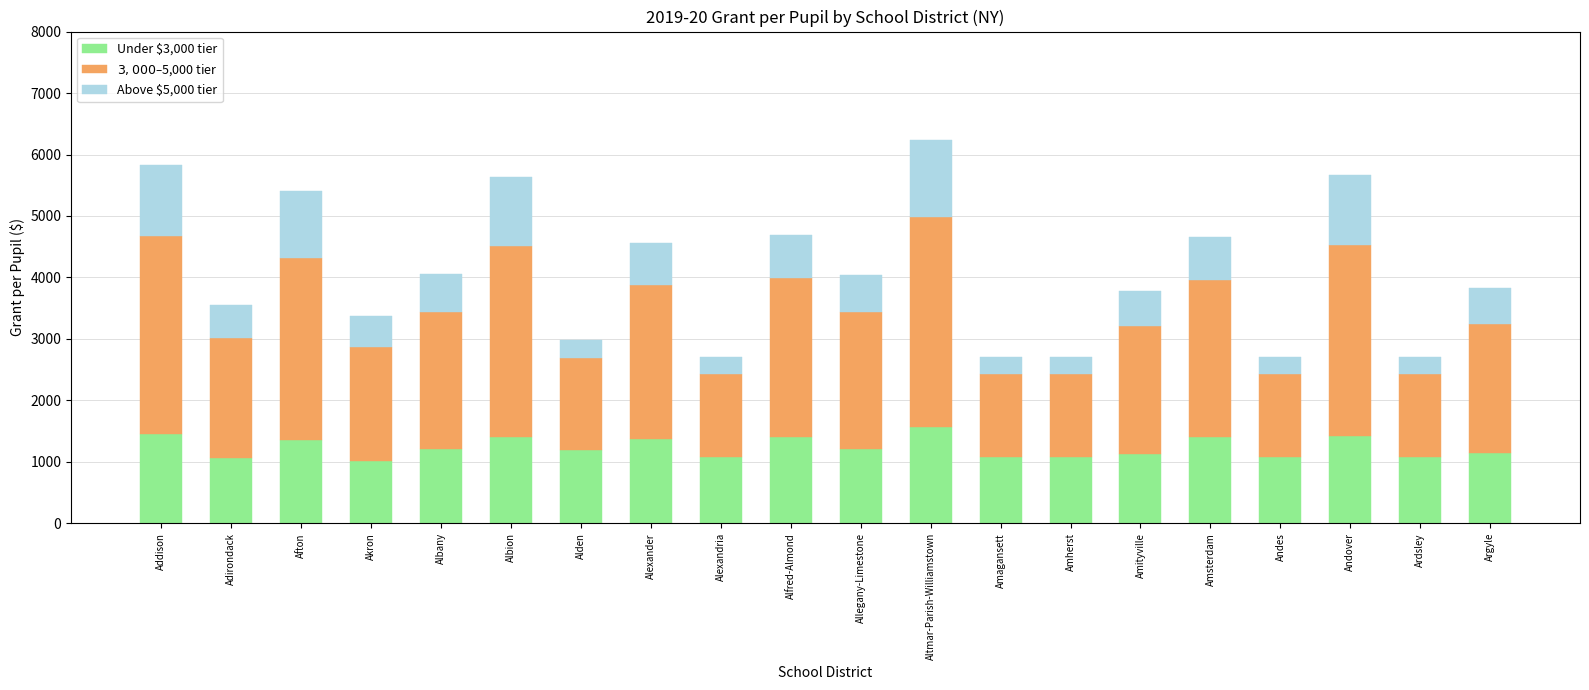

What is the highest value of the Under $3,000 tier series?

1559.6